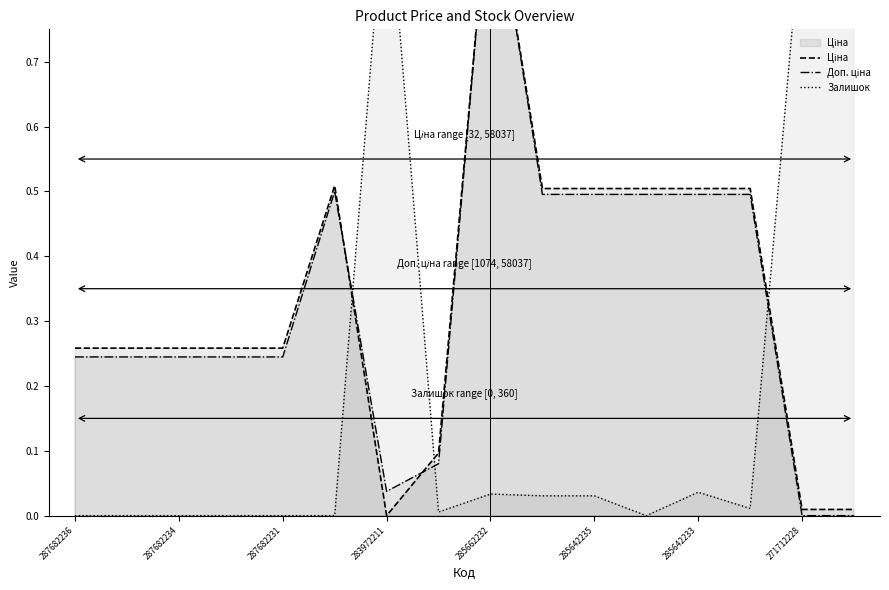

At which category is the sum across all series the highest?

285662232